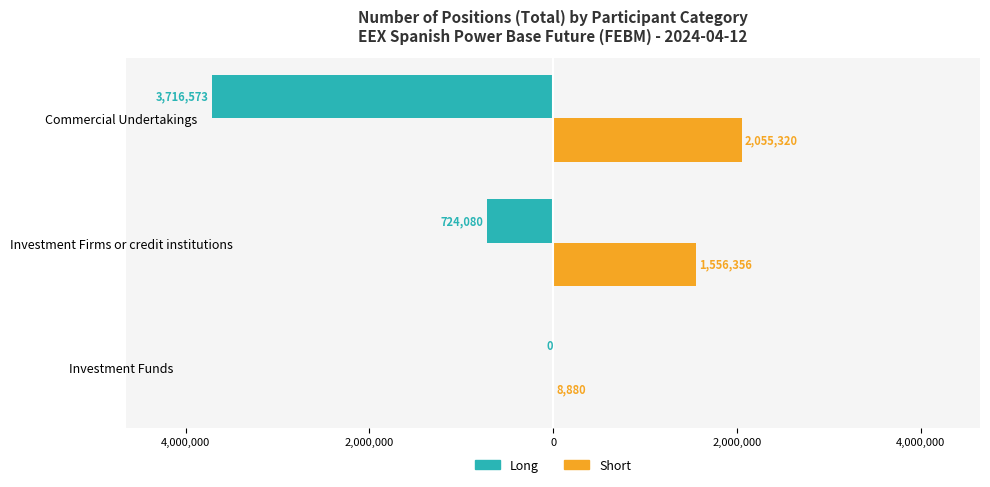

Which series has the widest spread of values?

Long